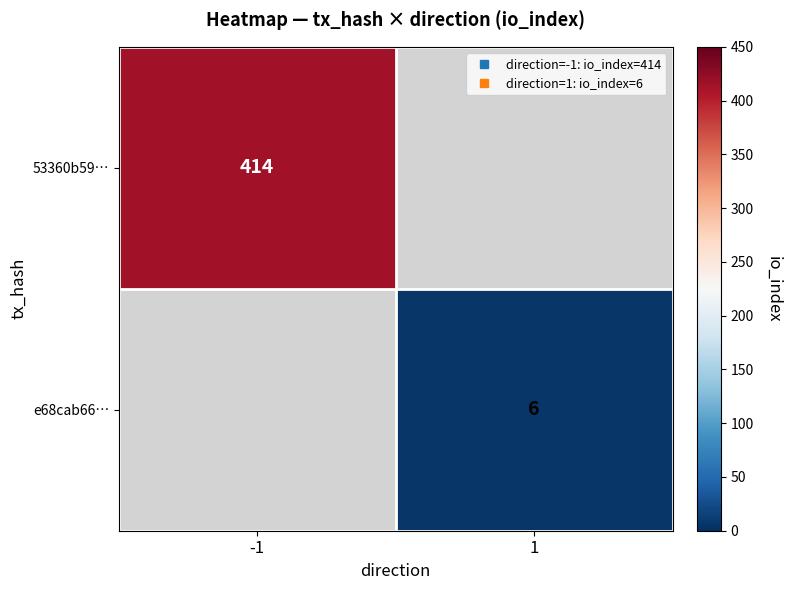

At how many categories does at least one series exceed 331?

1